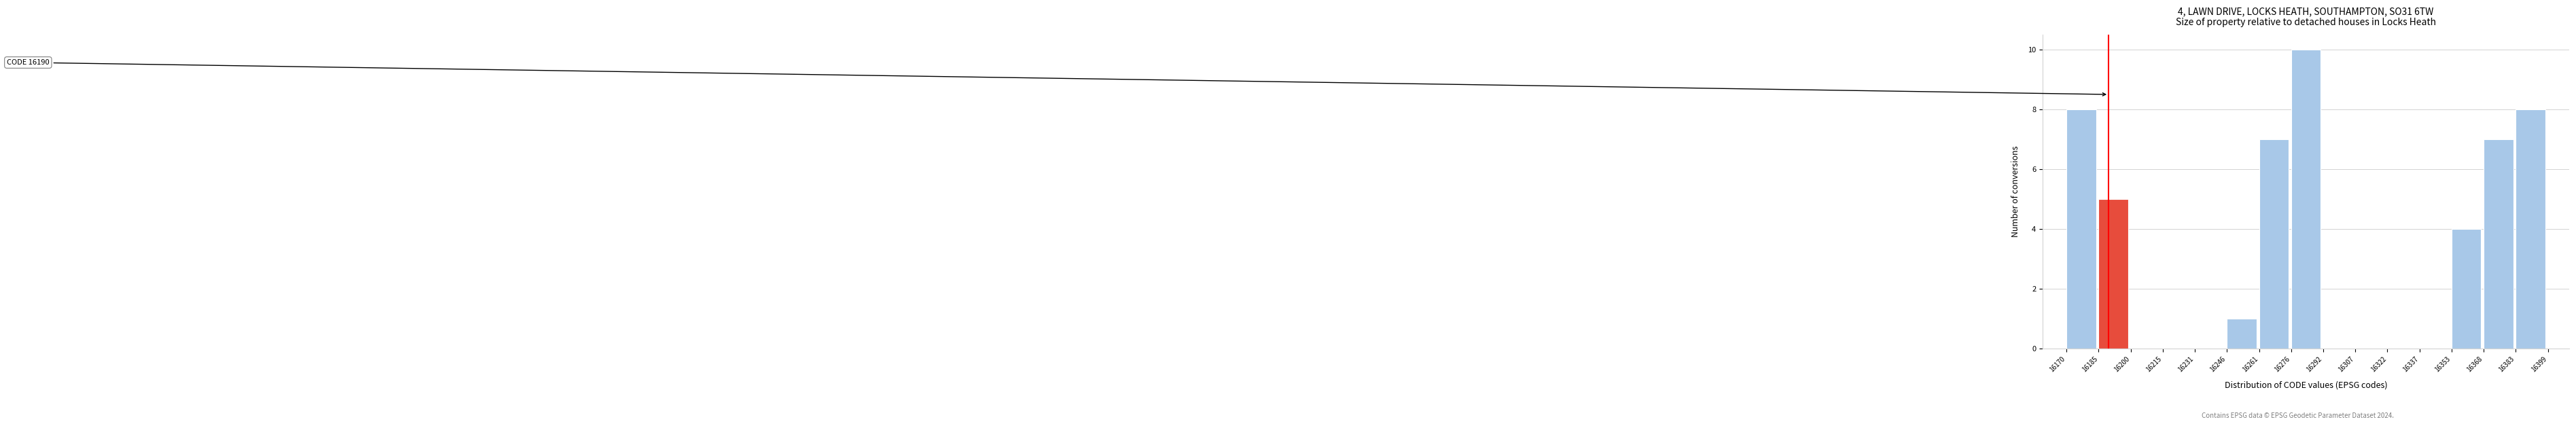

Which range on the x-axis has the tallest bar?

16276 to 16292